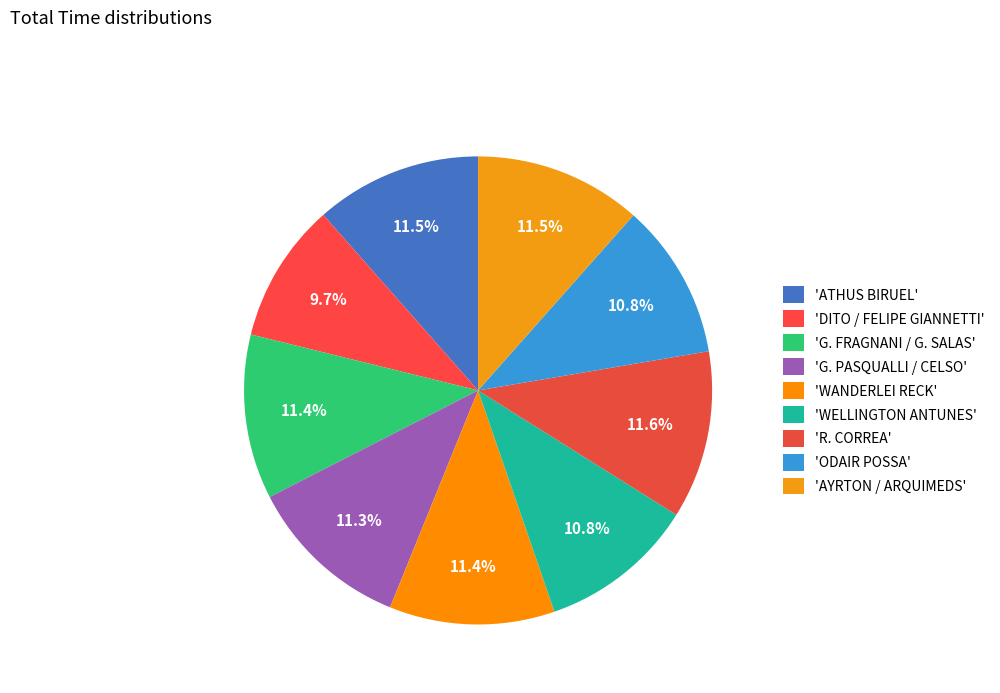

Count the number of slices in the pie.

9